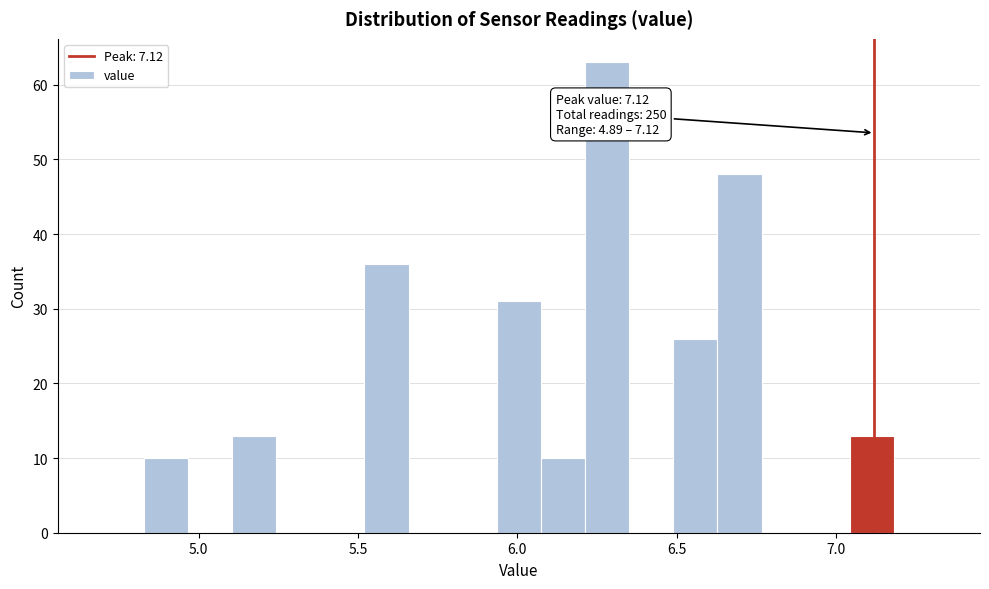

Read against the x-axis, roughly where is the centre of the tallest bar?

6.30